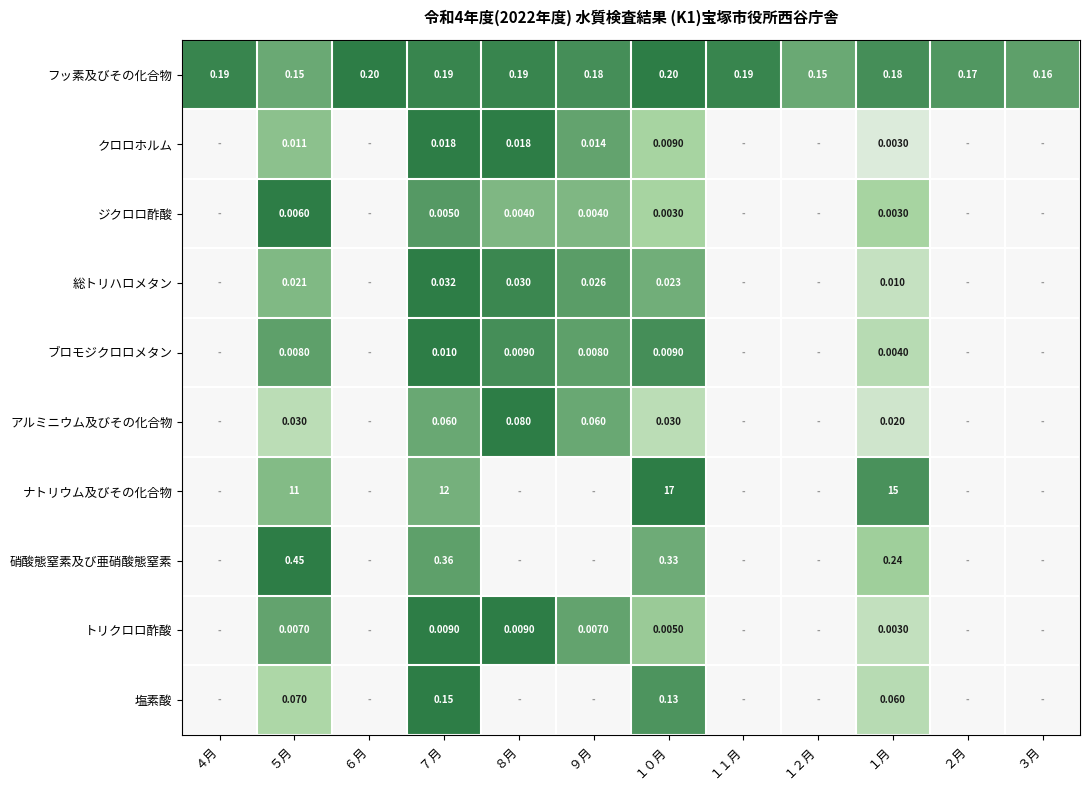

At ７月, list the series in order from largest to smallest.

ナトリウム及びその化合物, 硝酸態窒素及び亜硝酸態窒素, フッ素及びその化合物, 塩素酸, アルミニウム及びその化合物, 総トリハロメタン, クロロホルム, ブロモジクロロメタン, トリクロロ酢酸, ジクロロ酢酸